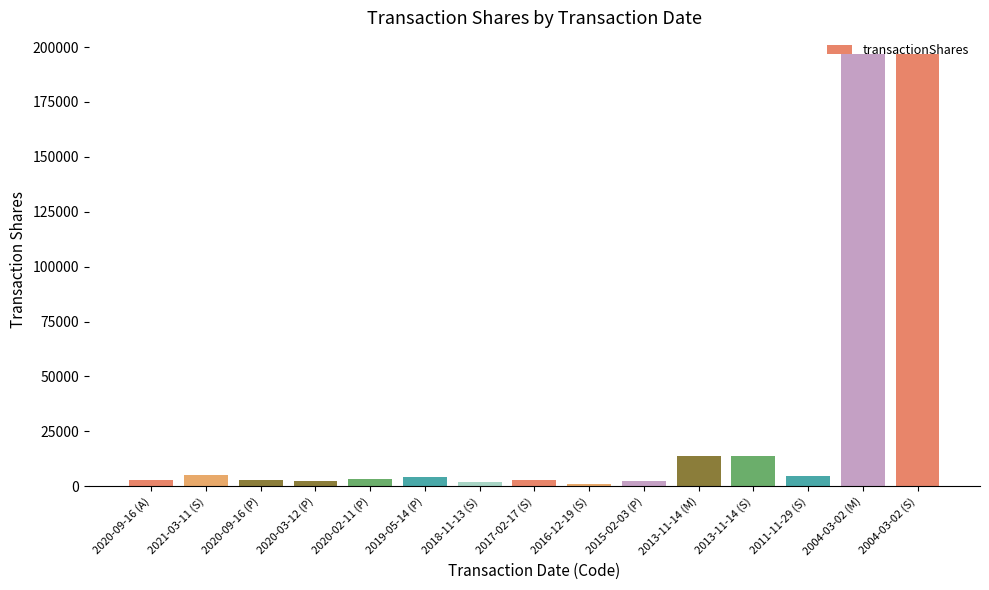

What position from the left is 2020-02-11 (P)?

5